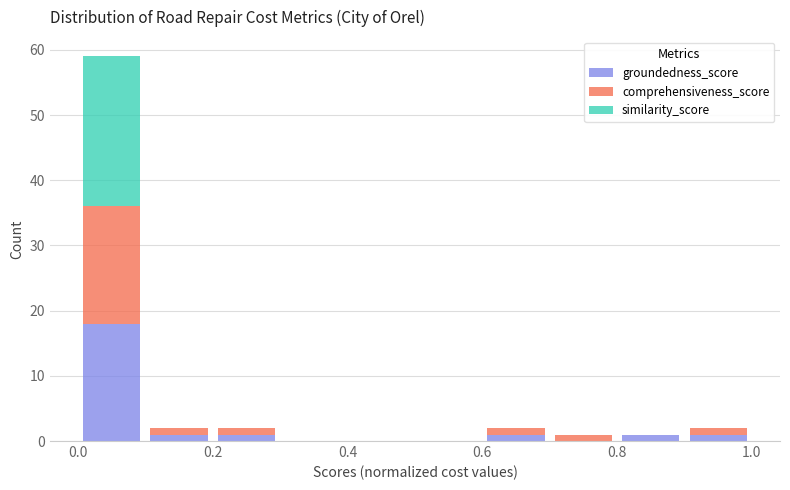

Reading left to right, list every stacked bar in this chart as the range it spans on the x-axis followed by its total height. The values are not printed on the chart, so give them approximately, as read against the axis.

0.0 to 0.1: 59
0.1 to 0.2: 2
0.2 to 0.3: 2
0.3 to 0.4: 0
0.4 to 0.5: 0
0.5 to 0.6: 0
0.6 to 0.7: 2
0.7 to 0.8: 1
0.8 to 0.9: 1
0.9 to 1.0: 2